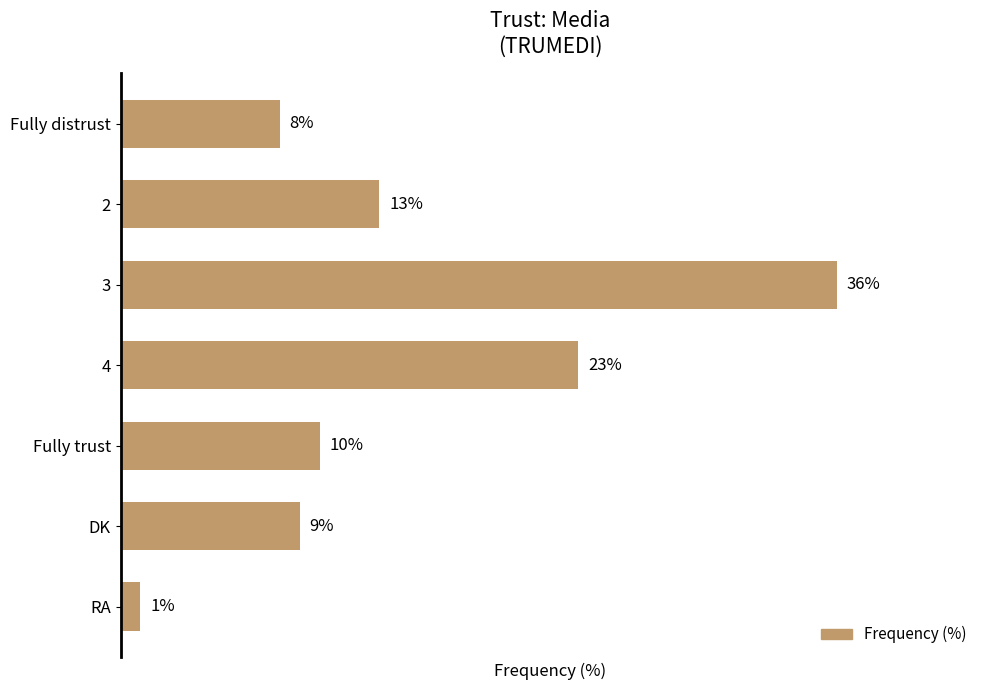

At which category does the chart reach its minimum across all series?

RA